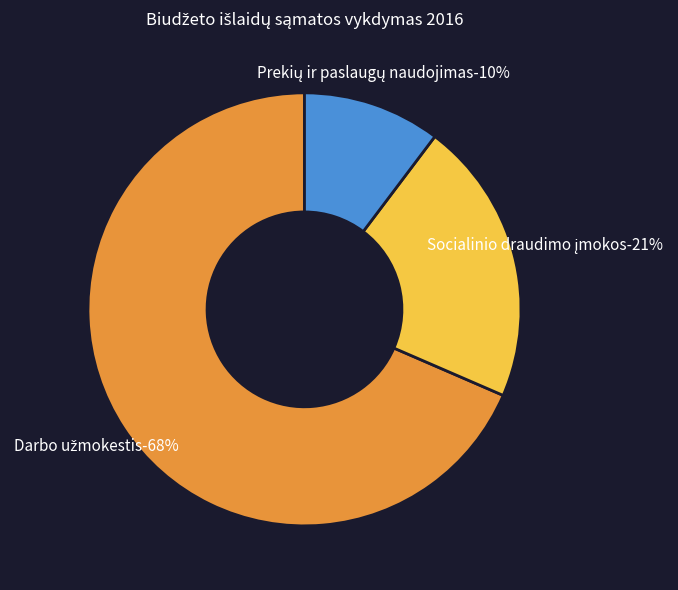

Is there any slice that represents more than half of the pie?

Yes